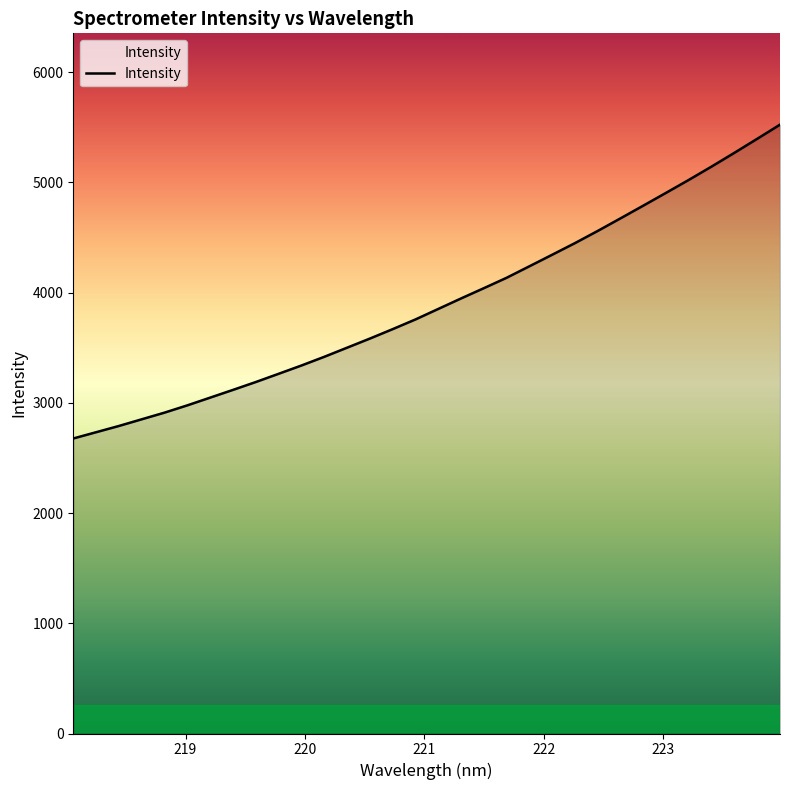

What is the difference between the maximum and minimum values?

2847.2